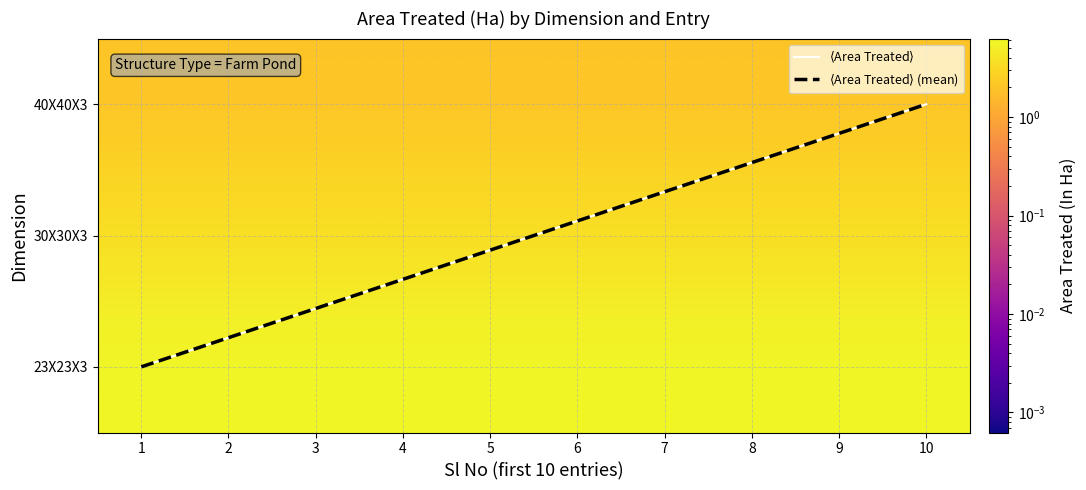

At 6, list the series in order from largest to smallest.

40X40X3, 30X30X3, 23X23X3